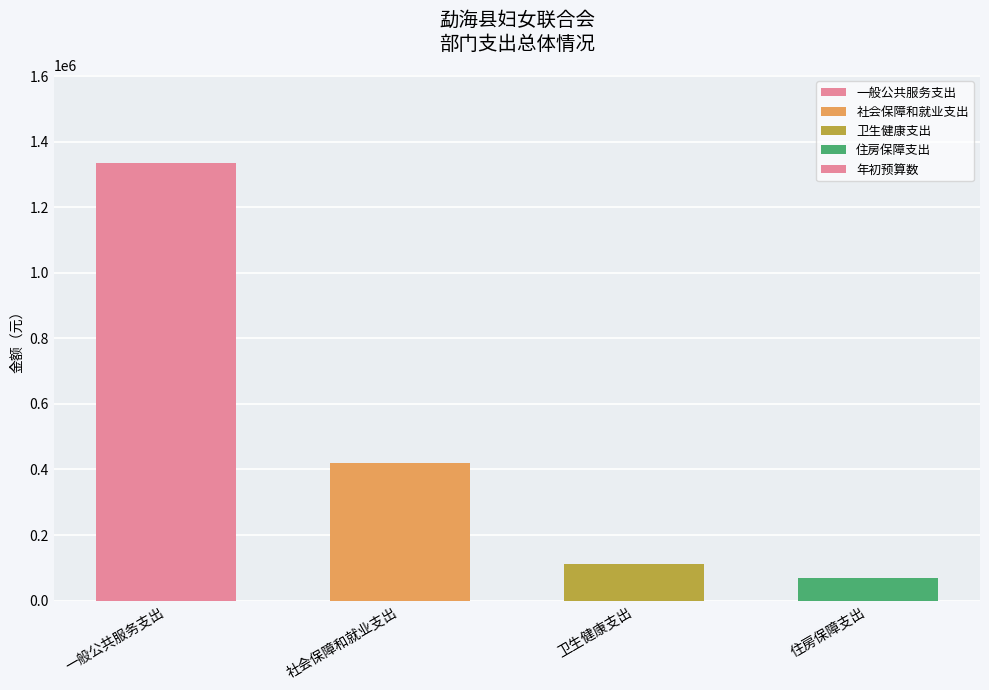

What value does the data have at 卫生健康支出?

111291.5